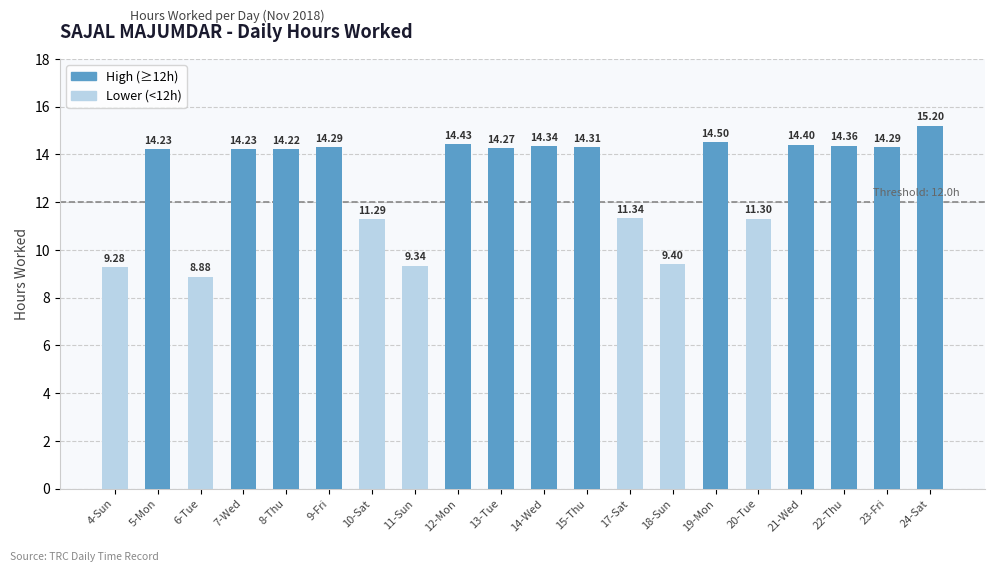

Are the bars horizontal?

No